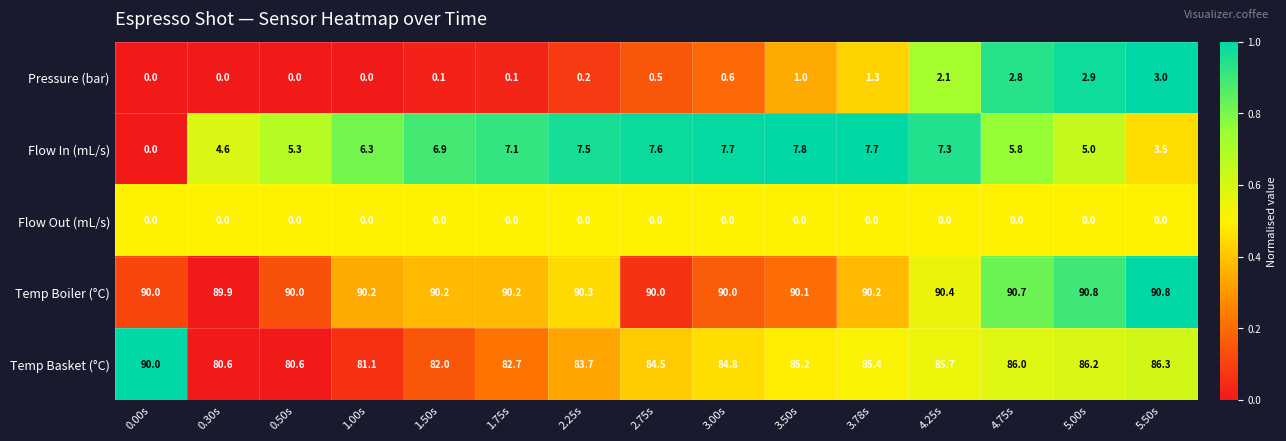

Which series has the largest total across all categories?

Temp Boiler (°C)